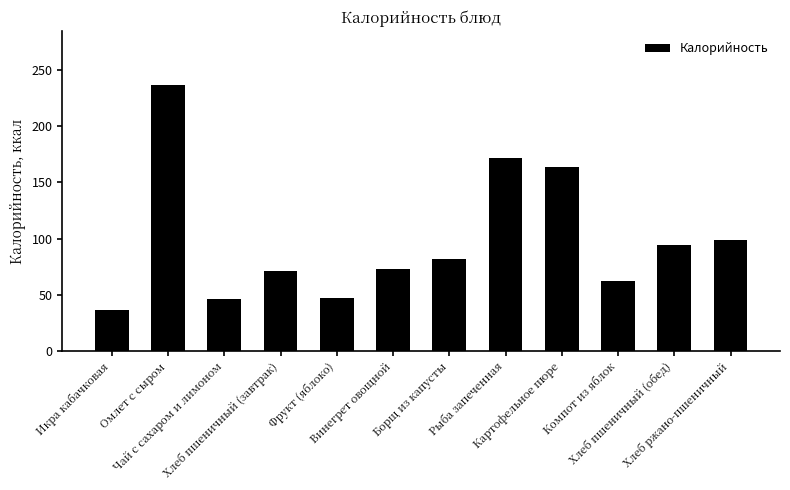

What is the maximum value shown in the chart?

237